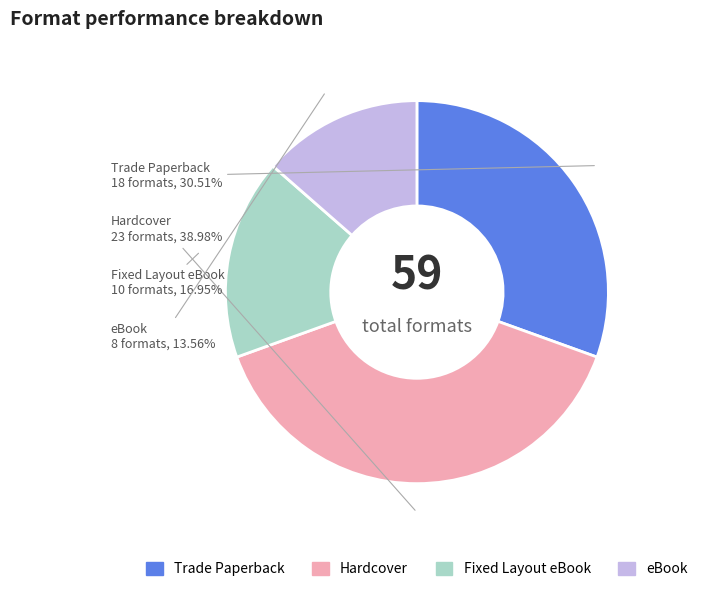

Is there a majority slice in this chart?

No